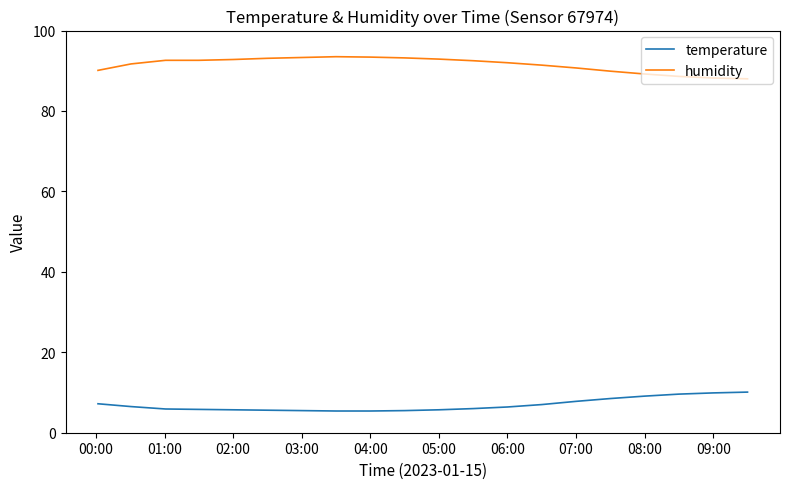

What are all the series names shown in the legend?

temperature, humidity